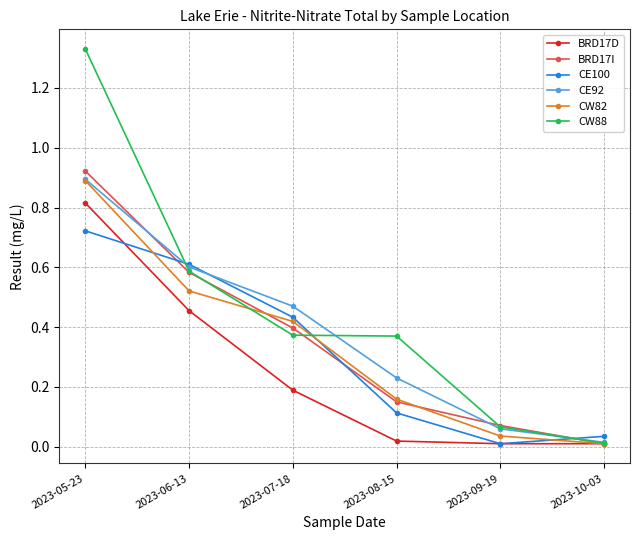

Is it true that BRD17I equals 0.1 at 2023-09-19?

True